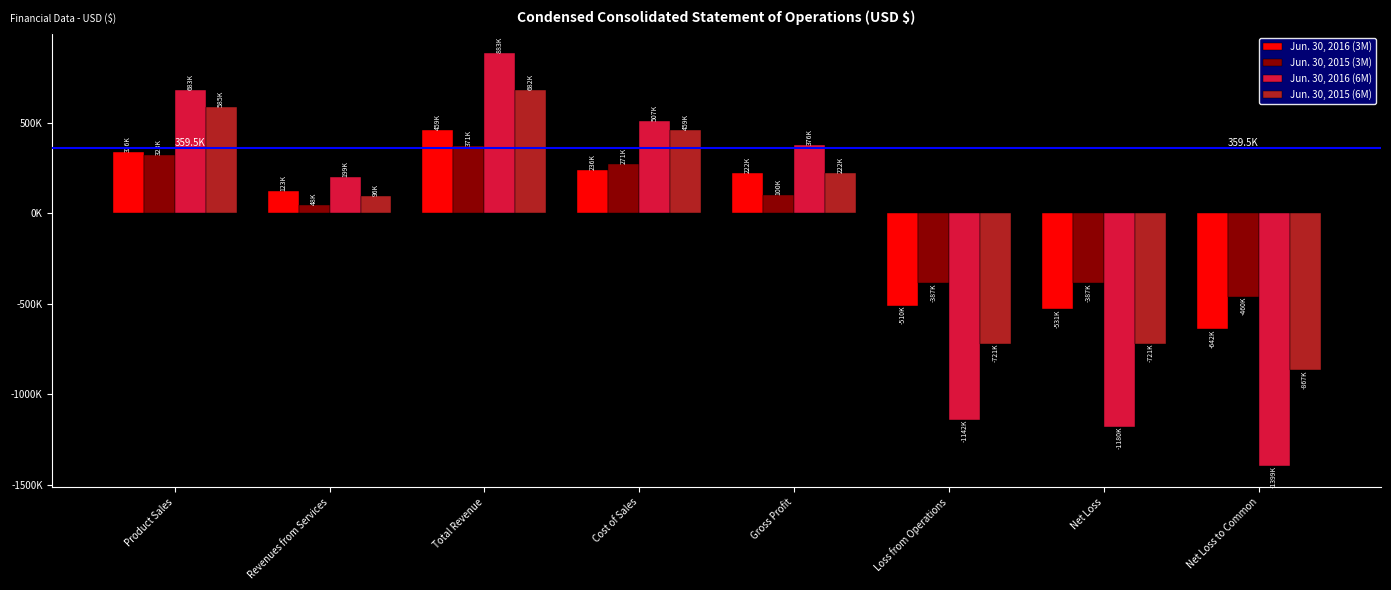

What is the difference between the maximum and minimum values in the Jun. 30, 2015 (3M) series?

832365